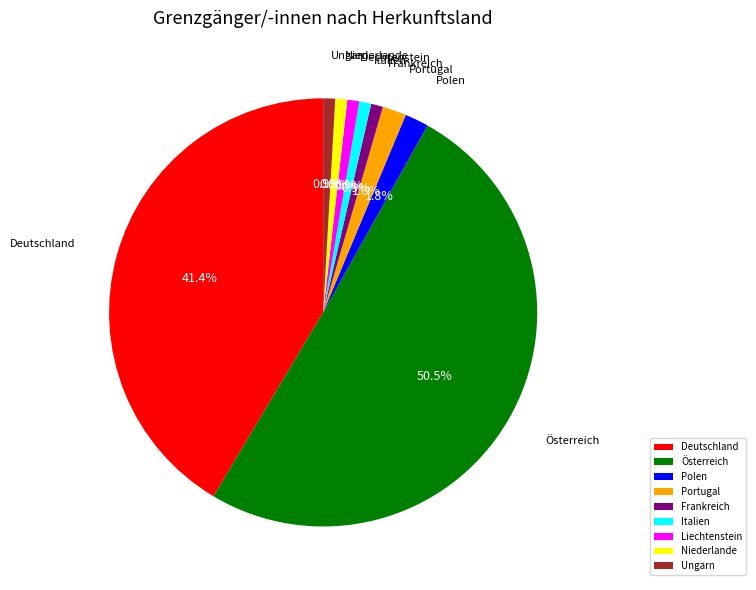

Is Frankreich the majority of the pie?

No